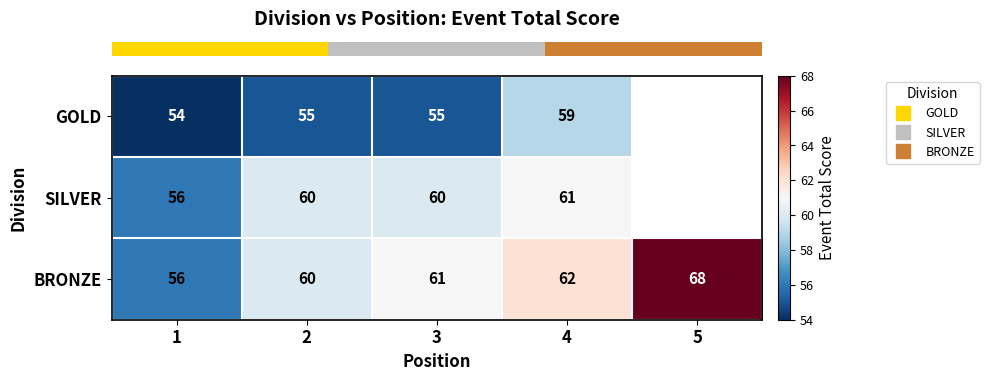

Which label corresponds to the largest value in the chart?

5